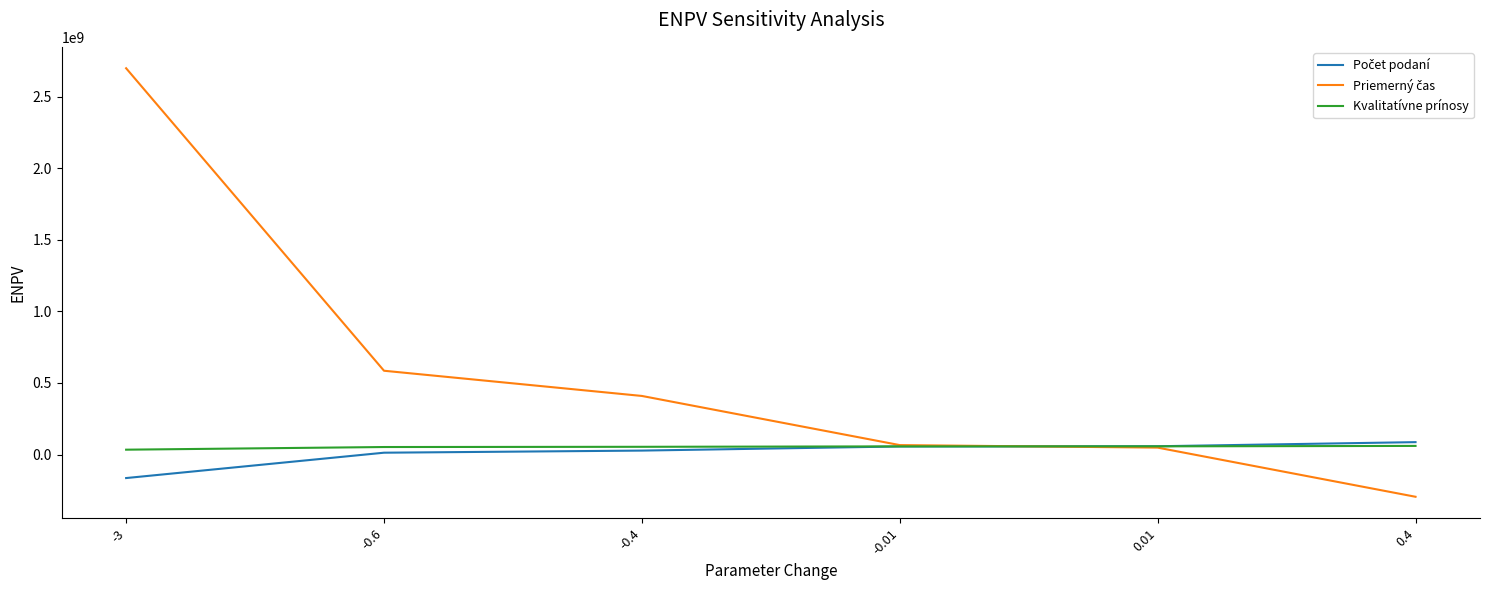

How many categories are shown in the chart?

6